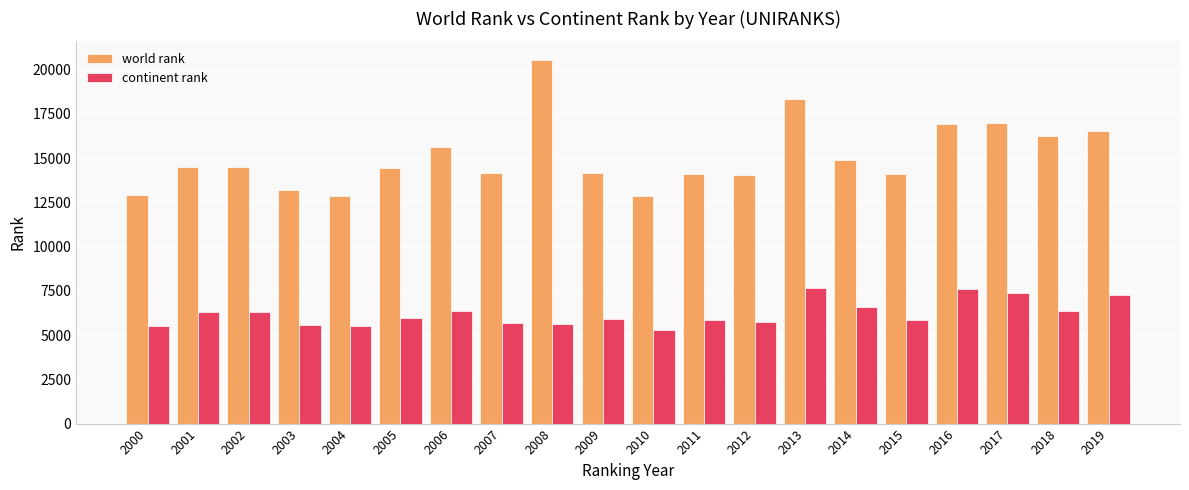

What is the sum of the continent rank values at 2000 and 2013?

13171